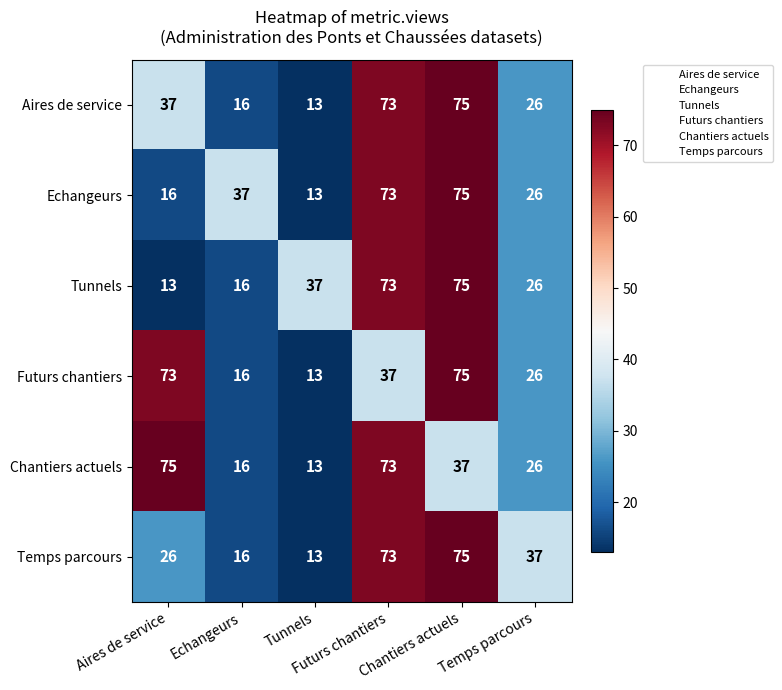

At how many categories does at least one series exceed 57?

3